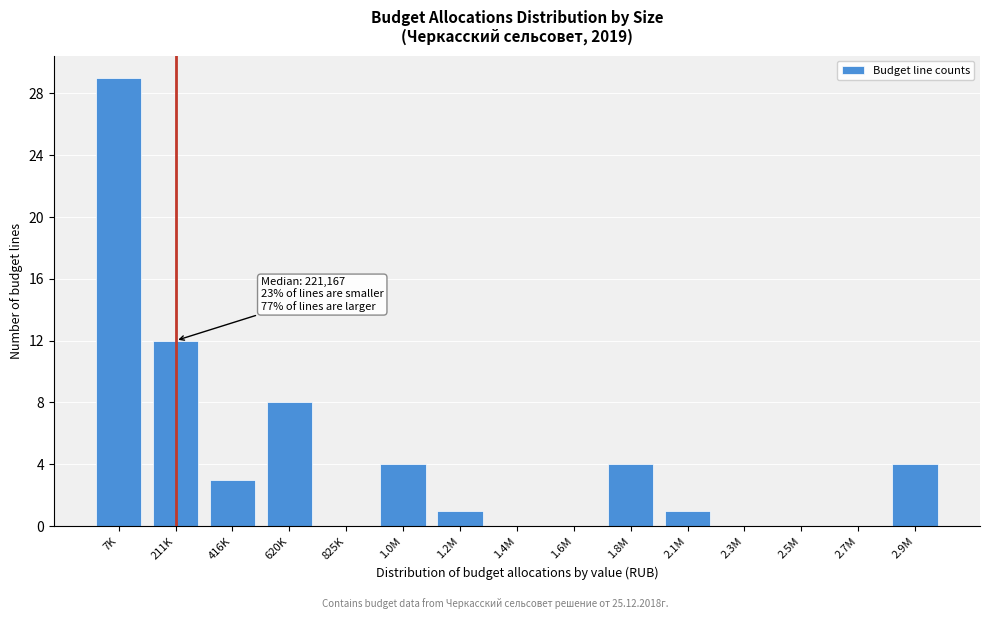

Reading left to right, extract all data points from this chart.

7K=29	211K=12	416K=3	620K=8	825K=0	1.0M=4	1.2M=1	1.4M=0	1.6M=0	1.8M=4	2.1M=1	2.3M=0	2.5M=0	2.7M=0	2.9M=4